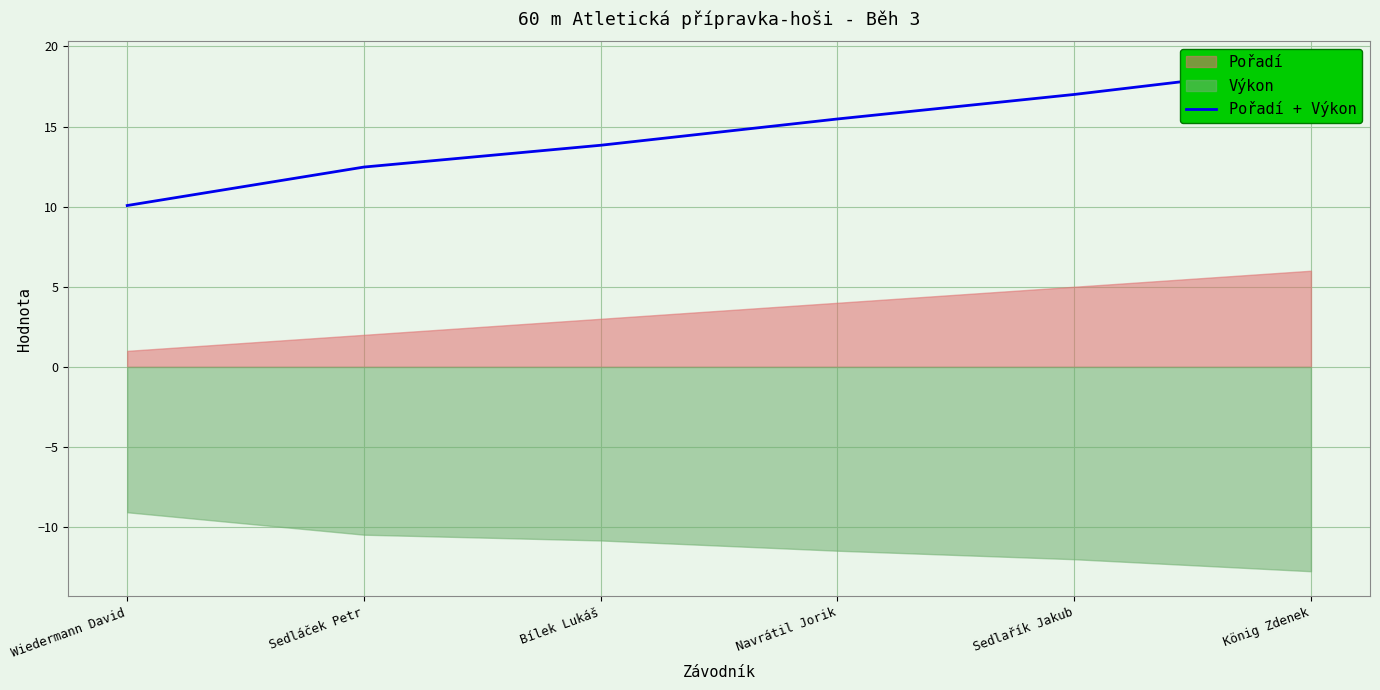

The chart shows a value of 18.8 at König Zdenek. True or false?

True